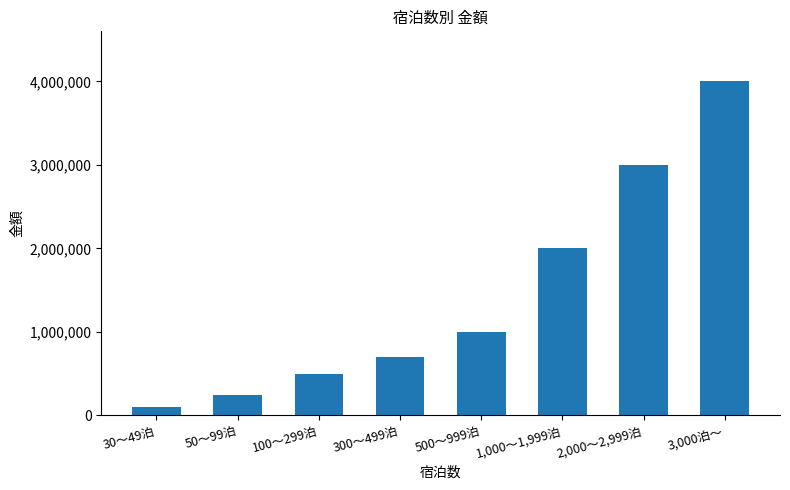

Reading left to right, extract all data points from this chart.

100000	250000	500000	700000	1000000	2000000	3000000	4000000